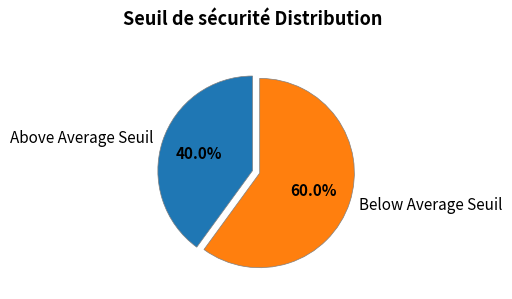

Approximately how many times larger is the value at Above Average Seuil compared to Below Average Seuil?

0.7